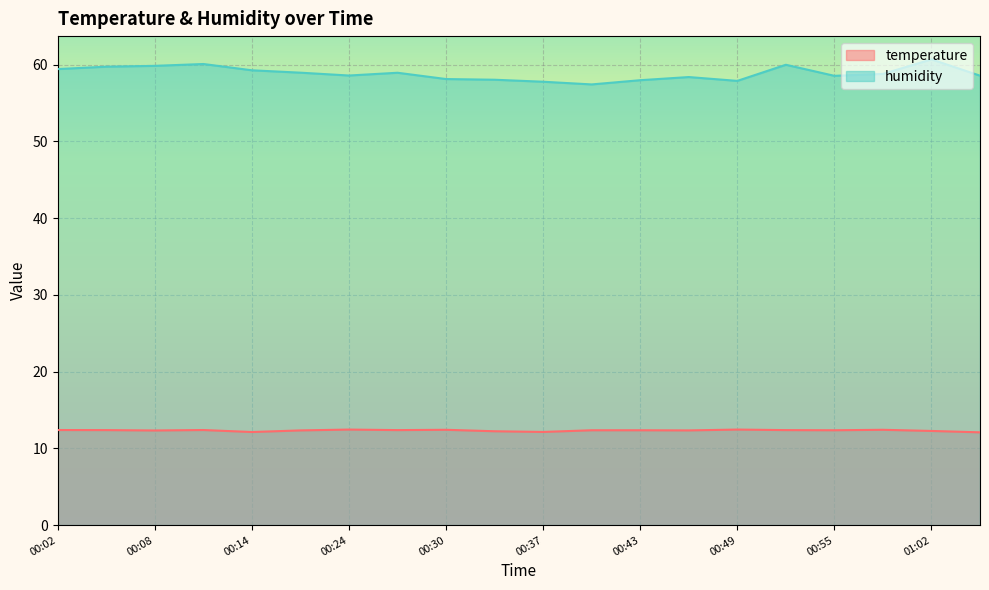

In temperature, how many points are lower than both neighbors (excluding endpoints)?

6